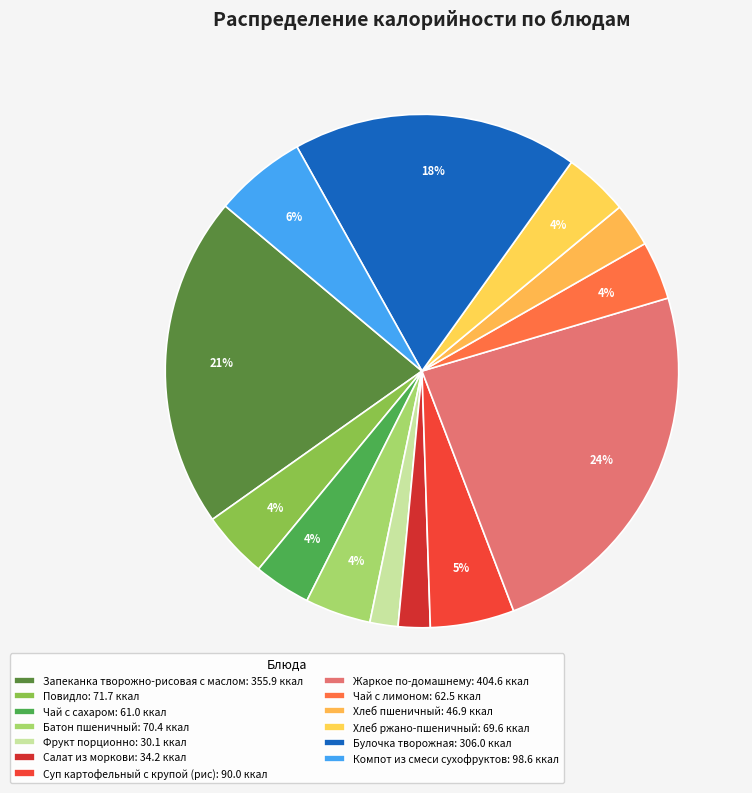

To the nearest percent, what portion does Хлеб ржано-пшеничный represent?

4%